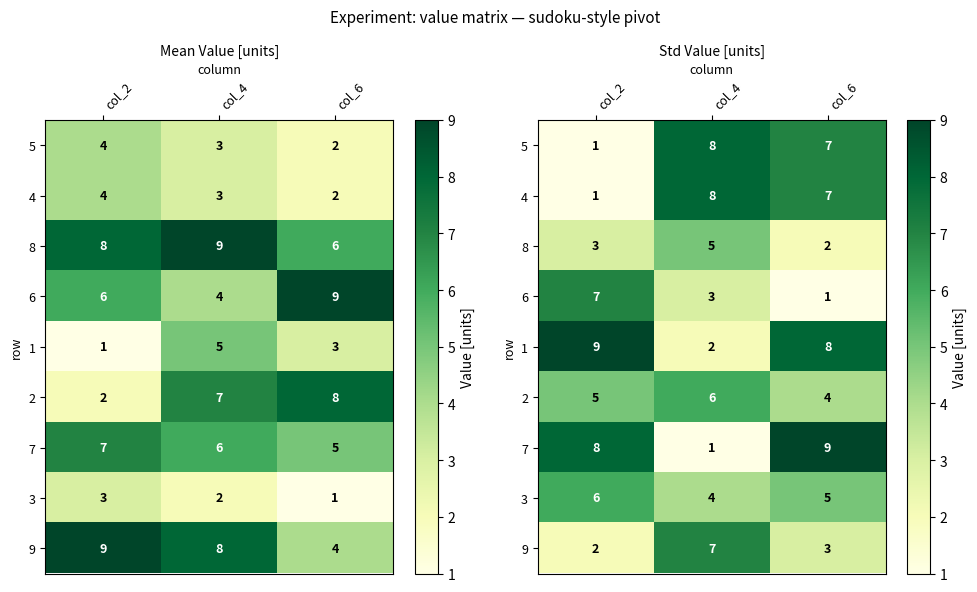

What is the maximum value shown in the chart?

9